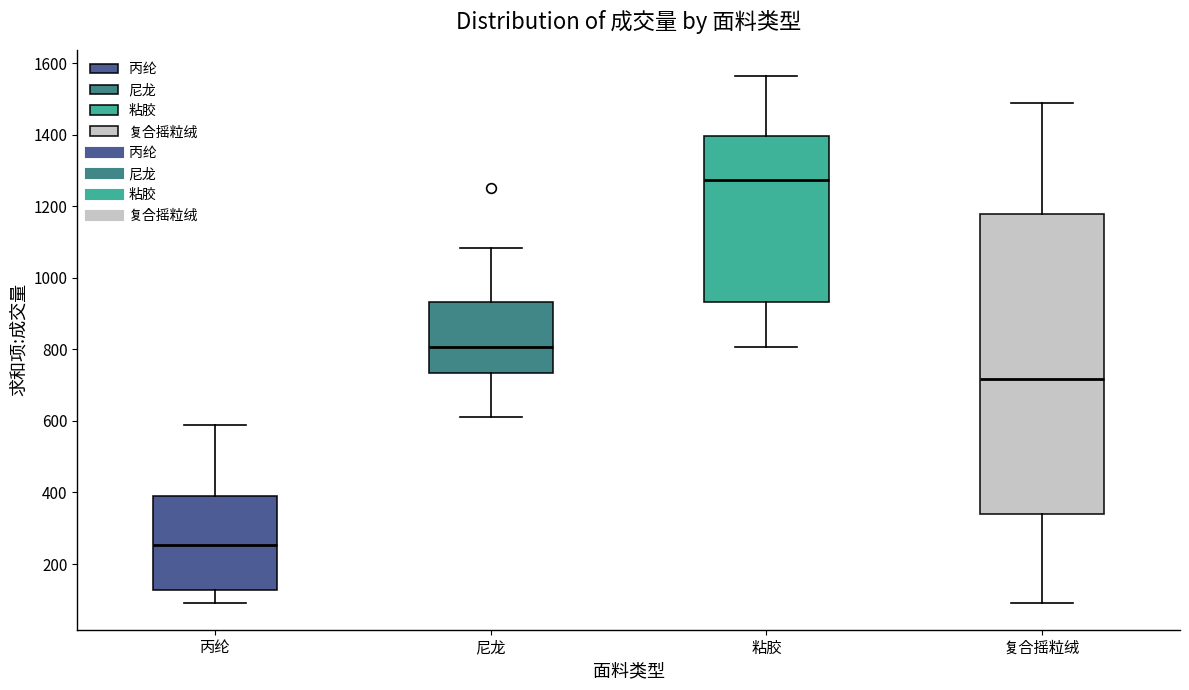

Reading left to right, read every box against the y-axis: the position of its median line, the range the box covers, and the ends of its whiskers. The values are not printed on the chart, so give them approximately, as read against the axis.

丙纶: median 260, box 120 to 380, whiskers 100 to 580
尼龙: median 800, box 740 to 940, whiskers 620 to 1080
粘胶: median 1280, box 940 to 1400, whiskers 800 to 1560
复合摇粒绒: median 720, box 340 to 1180, whiskers 100 to 1500